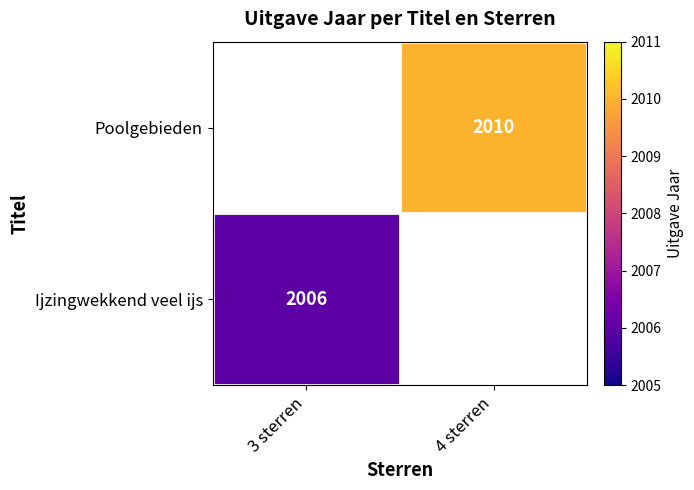

The Poolgebieden series shows 1328 at 4 sterren. True or false?

False